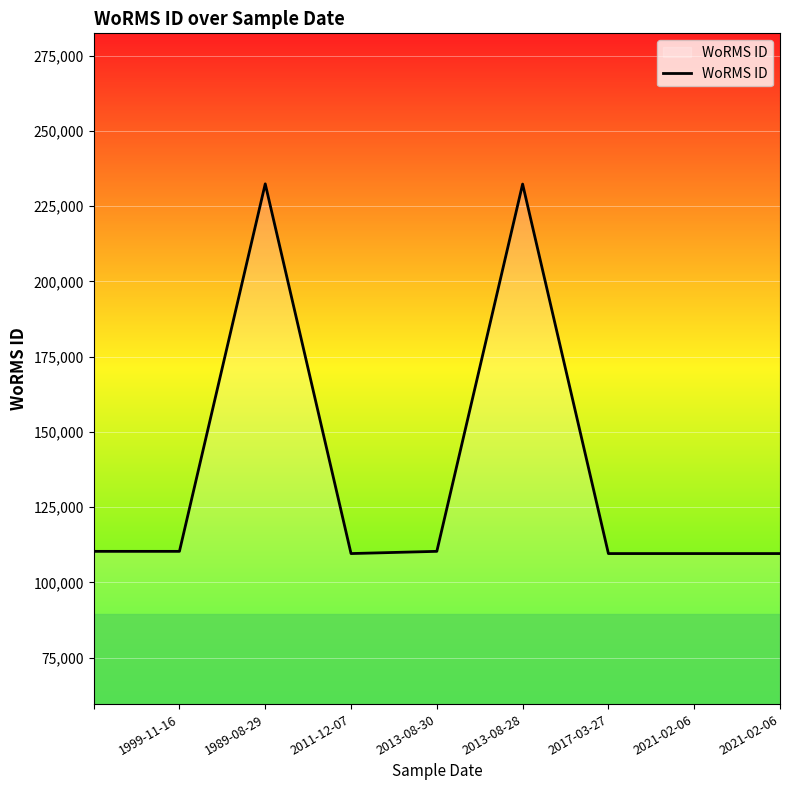

Count the number of data series in this chart.

1